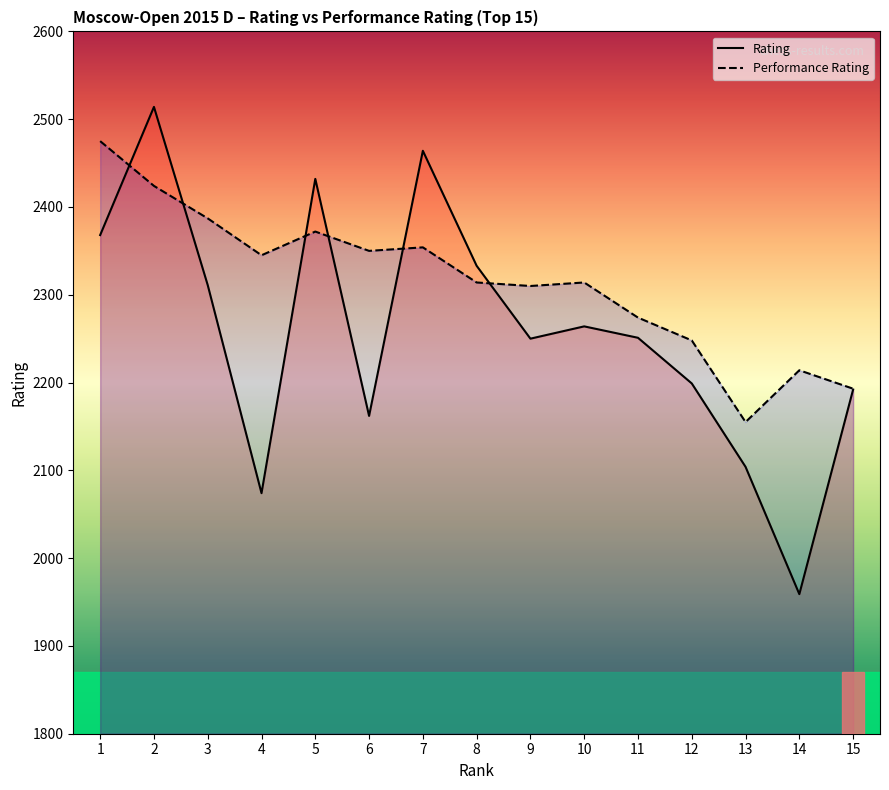

What are all the series names shown in the legend?

Rating, Performance Rating